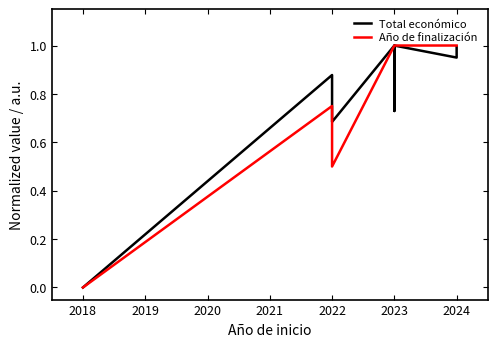

How many times do Año de finalización and Total económico cross each other?

1